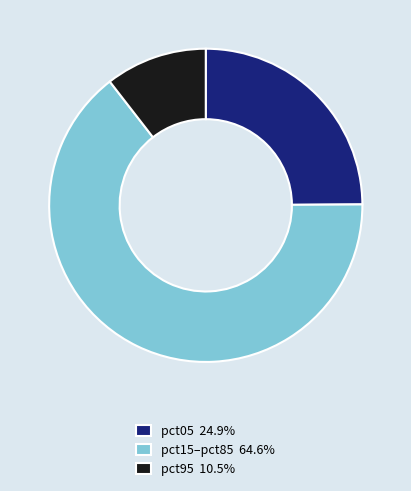

Is the sum of pct95 10.5% and pct15–pct85 64.6% greater than half?

Yes